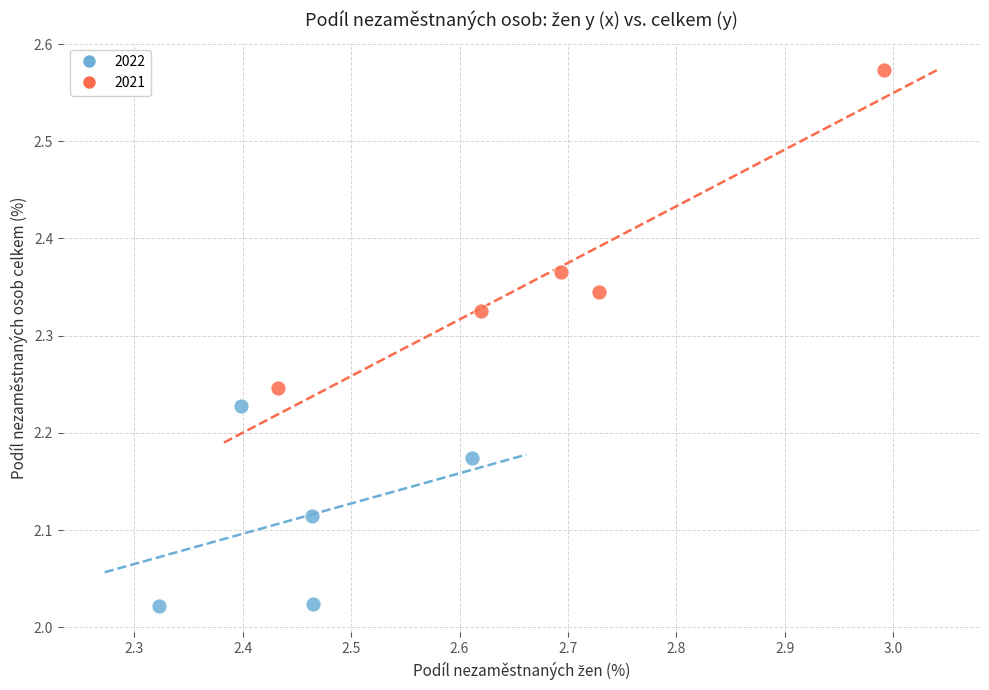

Which series has the widest spread of Y values?

2021